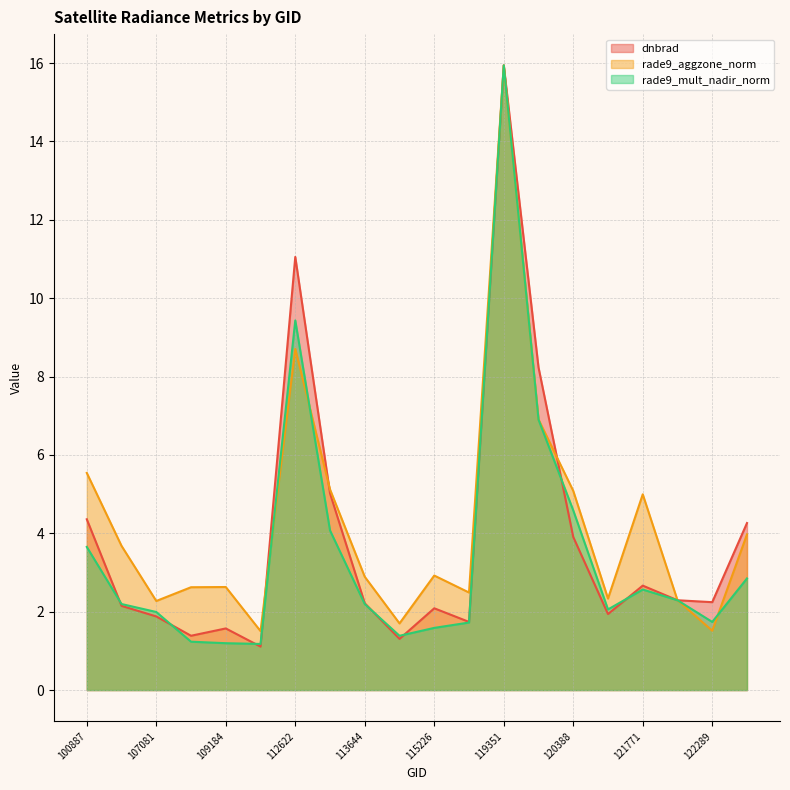

Which series has the largest total across all categories?

rade9_aggzone_norm